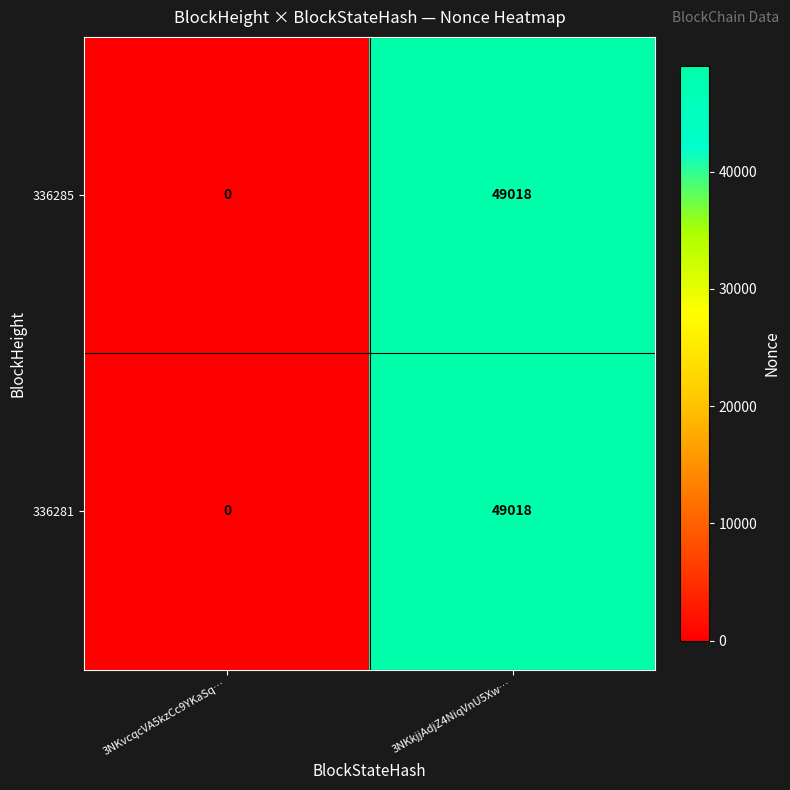

What is the difference between the 336281 values at 3NKvcqcVA5kzCc9YKaSq… and 3NKkjjAdjZ4NiqVnU5Xw…?

49018